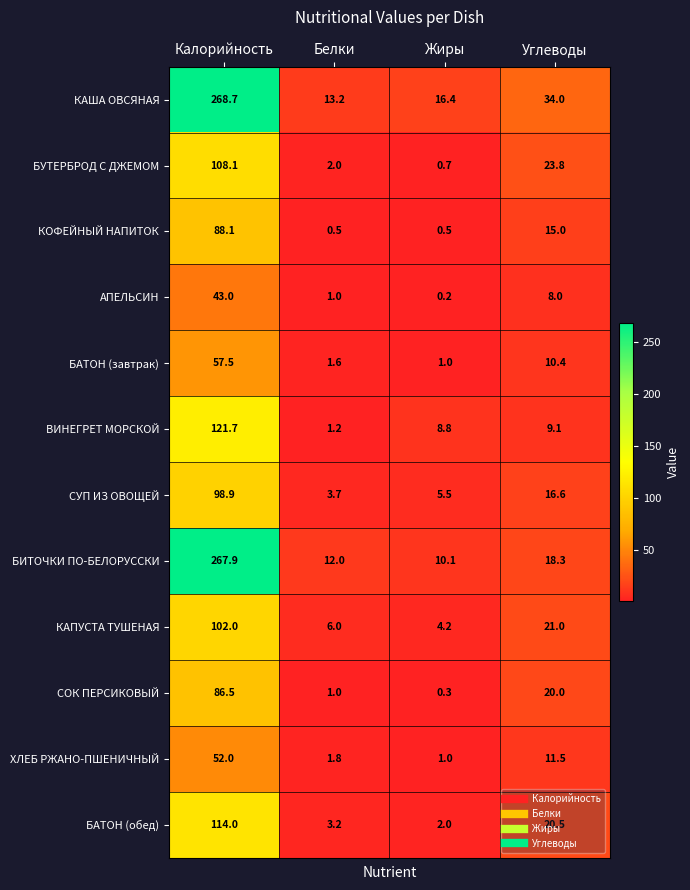

Which category has the highest value in the ХЛЕБ РЖАНО-ПШЕНИЧНЫЙ series?

Калорийность